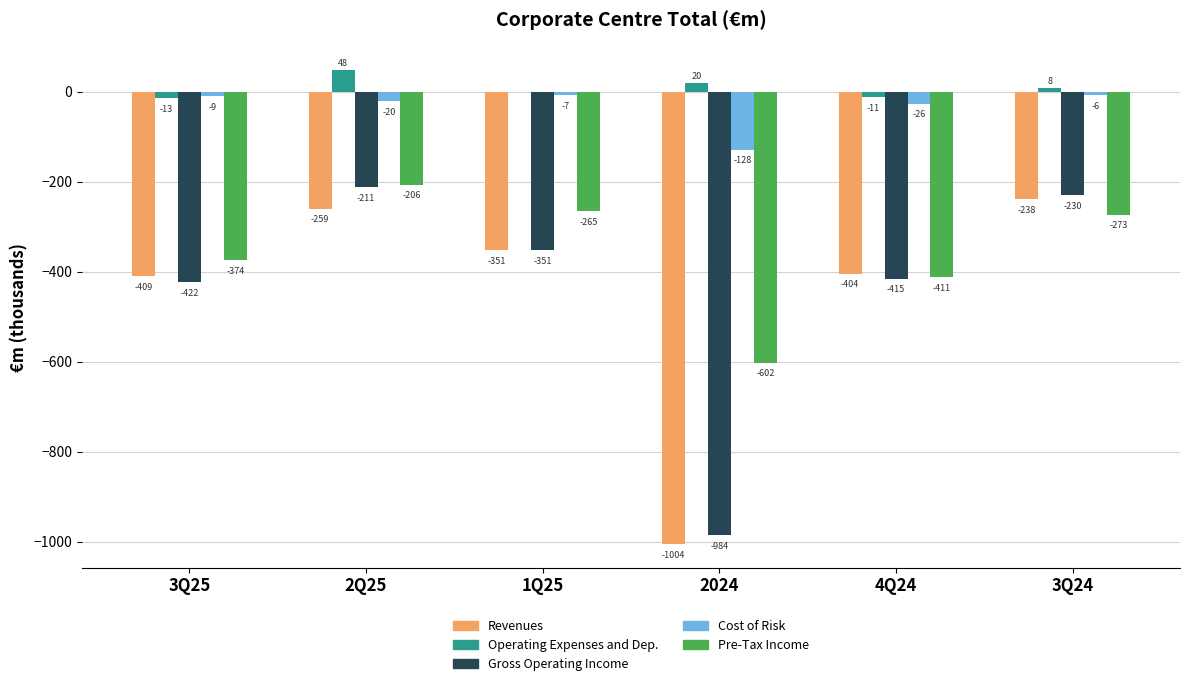

At which category is the sum across all series the highest?

2Q25